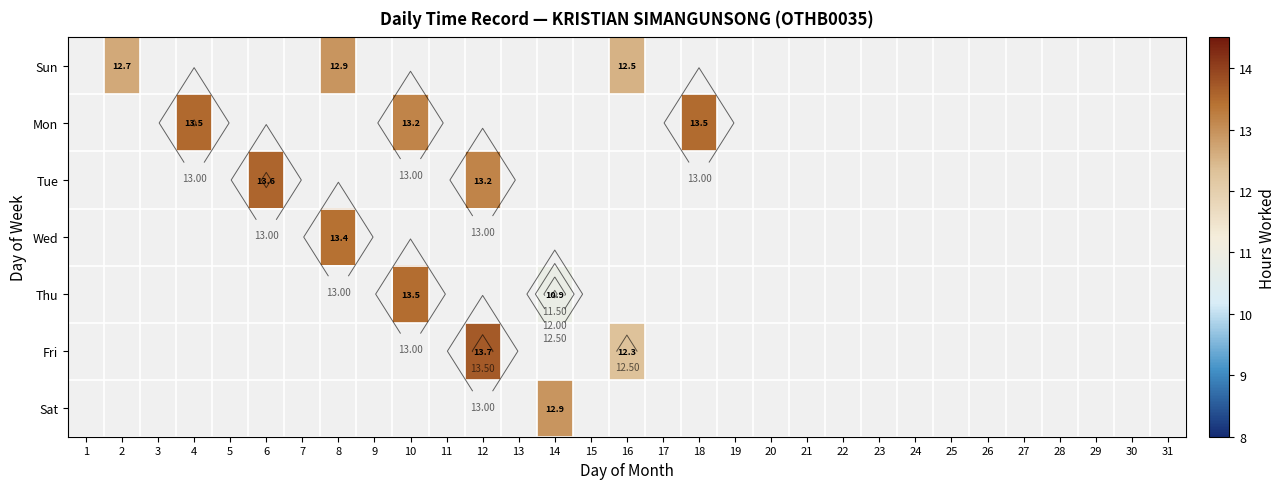

What is the greatest value displayed?

13.7